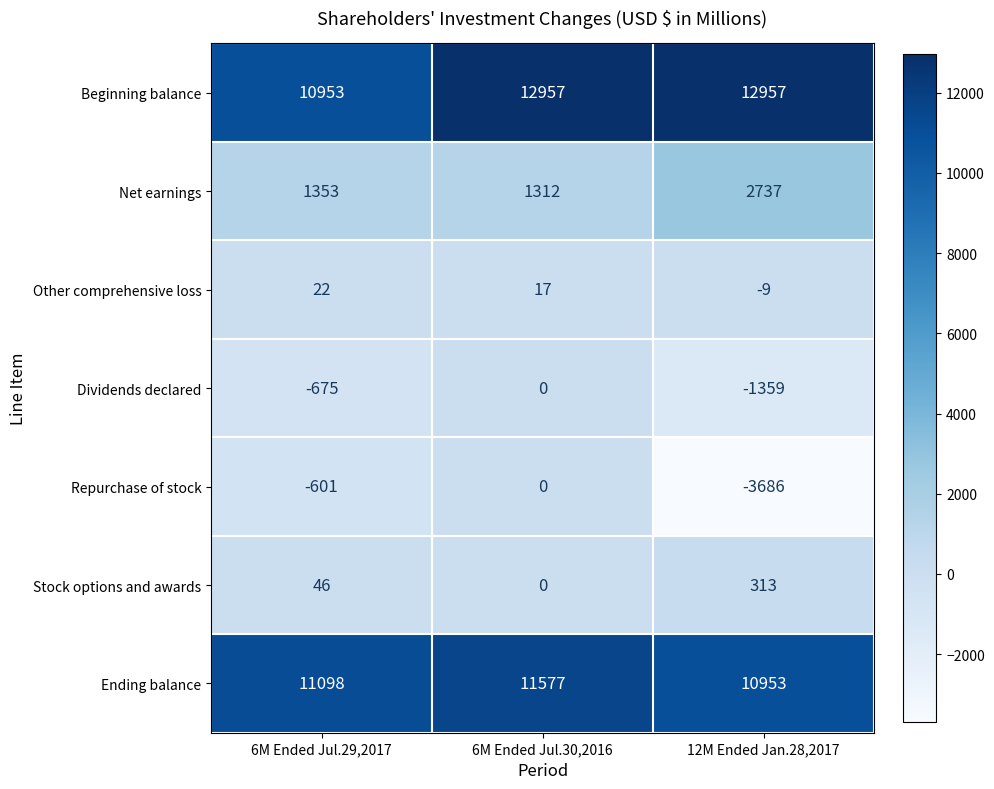

Reading left to right, extract all data points from this chart.

Beginning balance: 6M Ended Jul.29,2017=10953	6M Ended Jul.30,2016=12957	12M Ended Jan.28,2017=12957
Net earnings: 6M Ended Jul.29,2017=1353	6M Ended Jul.30,2016=1312	12M Ended Jan.28,2017=2737
Other comprehensive loss: 6M Ended Jul.29,2017=22	6M Ended Jul.30,2016=17	12M Ended Jan.28,2017=-9
Dividends declared: 6M Ended Jul.29,2017=-675	6M Ended Jul.30,2016=0	12M Ended Jan.28,2017=-1359
Repurchase of stock: 6M Ended Jul.29,2017=-601	6M Ended Jul.30,2016=0	12M Ended Jan.28,2017=-3686
Stock options and awards: 6M Ended Jul.29,2017=46	6M Ended Jul.30,2016=0	12M Ended Jan.28,2017=313
Ending balance: 6M Ended Jul.29,2017=11098	6M Ended Jul.30,2016=11577	12M Ended Jan.28,2017=10953